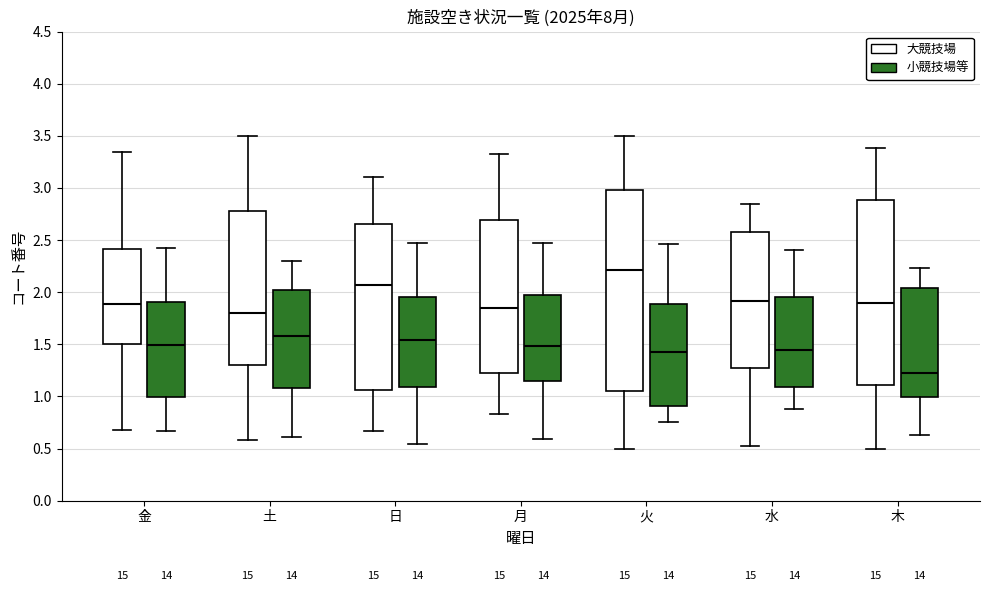

Reading left to right, read every box against the y-axis: the position of its median line, the range the box covers, and the ends of its whiskers. The values are not printed on the chart, so give them approximately, as read against the axis.

金 (大競技場): median 1.90, box 1.50 to 2.40, whiskers 0.70 to 3.35
金 (小競技場等): median 1.50, box 1.00 to 1.90, whiskers 0.65 to 2.45
土 (大競技場): median 1.80, box 1.30 to 2.75, whiskers 0.60 to 3.50
土 (小競技場等): median 1.60, box 1.10 to 2.00, whiskers 0.60 to 2.30
日 (大競技場): median 2.05, box 1.05 to 2.65, whiskers 0.65 to 3.10
日 (小競技場等): median 1.55, box 1.10 to 1.95, whiskers 0.55 to 2.45
月 (大競技場): median 1.85, box 1.25 to 2.70, whiskers 0.85 to 3.30
月 (小競技場等): median 1.50, box 1.15 to 1.95, whiskers 0.60 to 2.45
火 (大競技場): median 2.20, box 1.05 to 3.00, whiskers 0.50 to 3.50
火 (小競技場等): median 1.40, box 0.90 to 1.90, whiskers 0.75 to 2.45
水 (大競技場): median 1.90, box 1.25 to 2.60, whiskers 0.50 to 2.85
水 (小競技場等): median 1.45, box 1.10 to 1.95, whiskers 0.90 to 2.40
木 (大競技場): median 1.90, box 1.10 to 2.90, whiskers 0.50 to 3.40
木 (小競技場等): median 1.20, box 1.00 to 2.05, whiskers 0.65 to 2.25